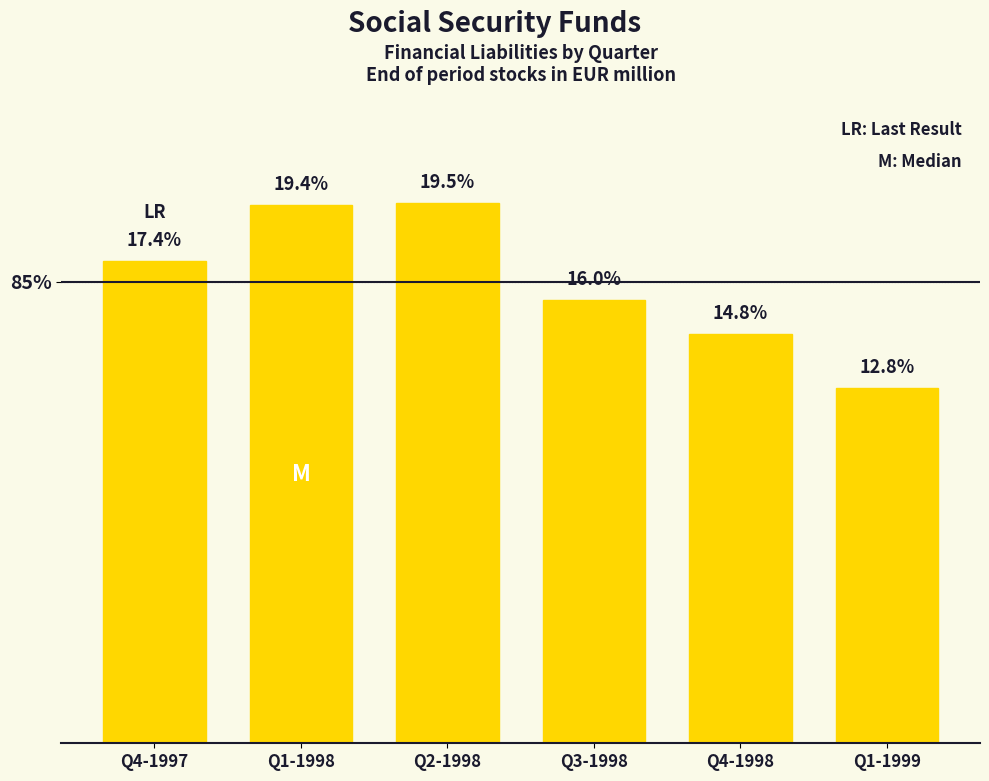

Does the chart contain any negative values?

No